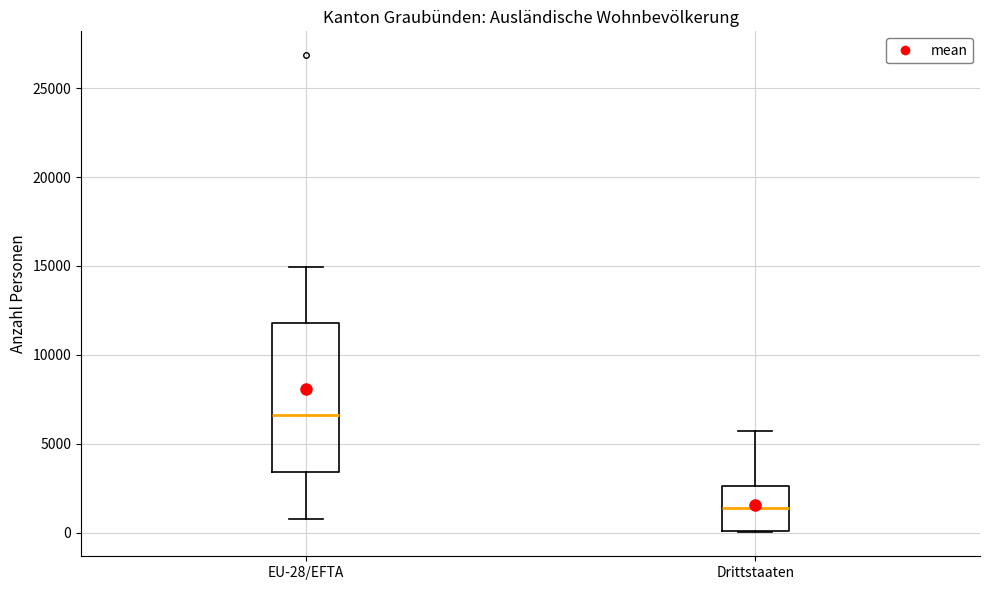

Where is the upper edge of the box for EU-28/EFTA on the y-axis? The values are not printed on the chart, so give them approximately, as read against the axis.

12000